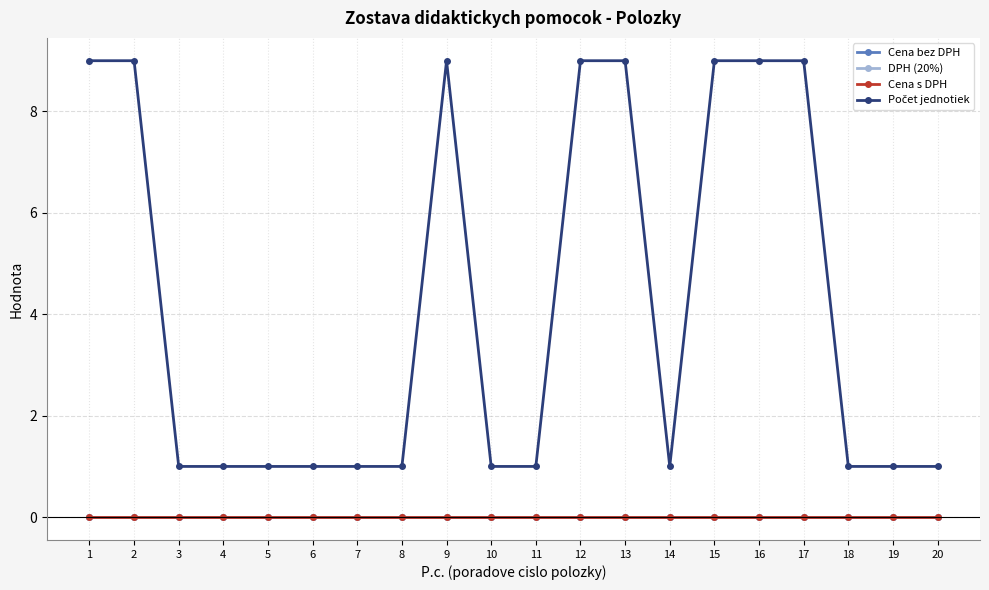

Between 6 and 20, which series saw the biggest shift?

Cena bez DPH